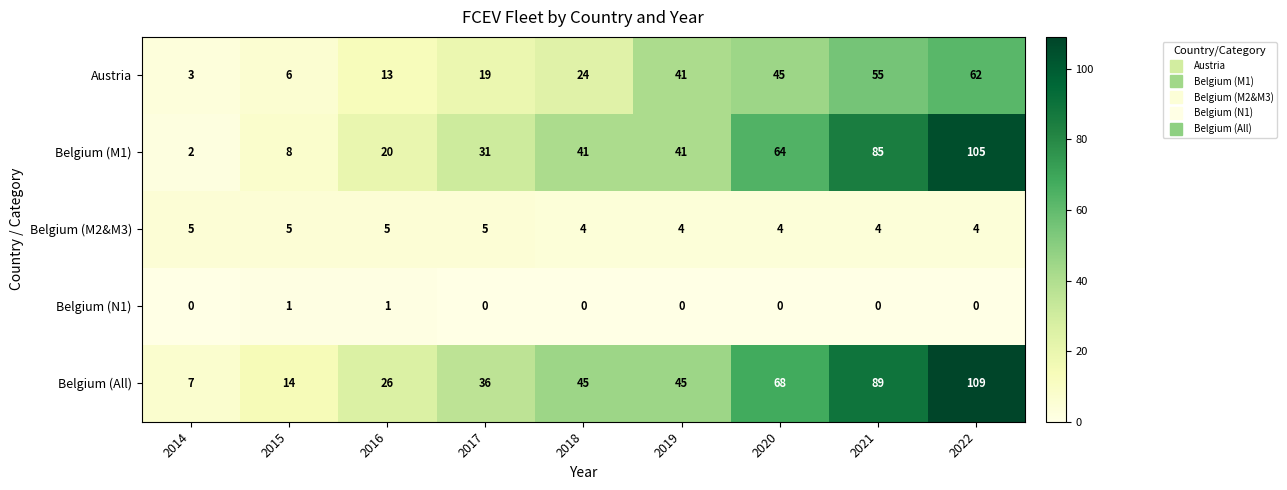

Where is Belgium (All) nearest to the value 58?

2020